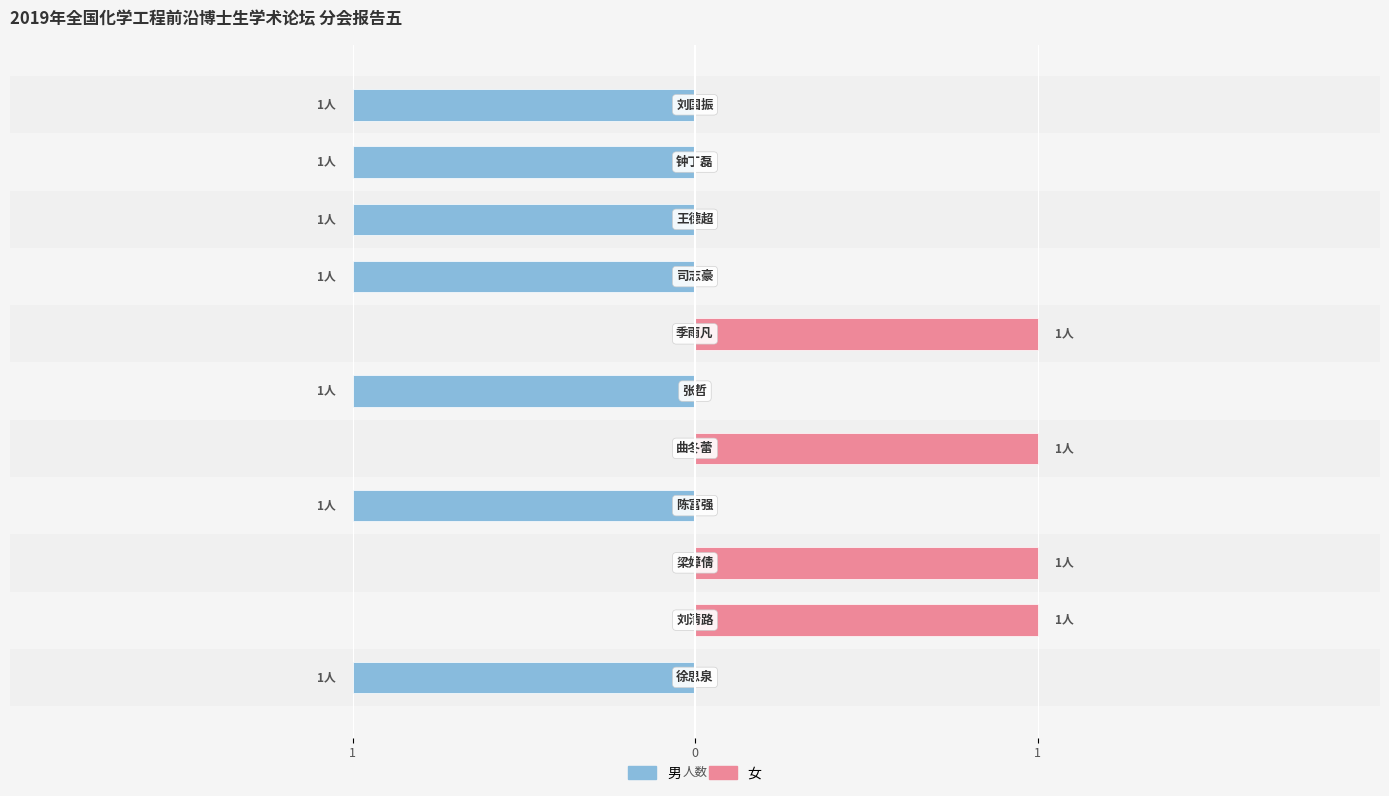

What is the sum of the 男 values at 10 and 7?

-2